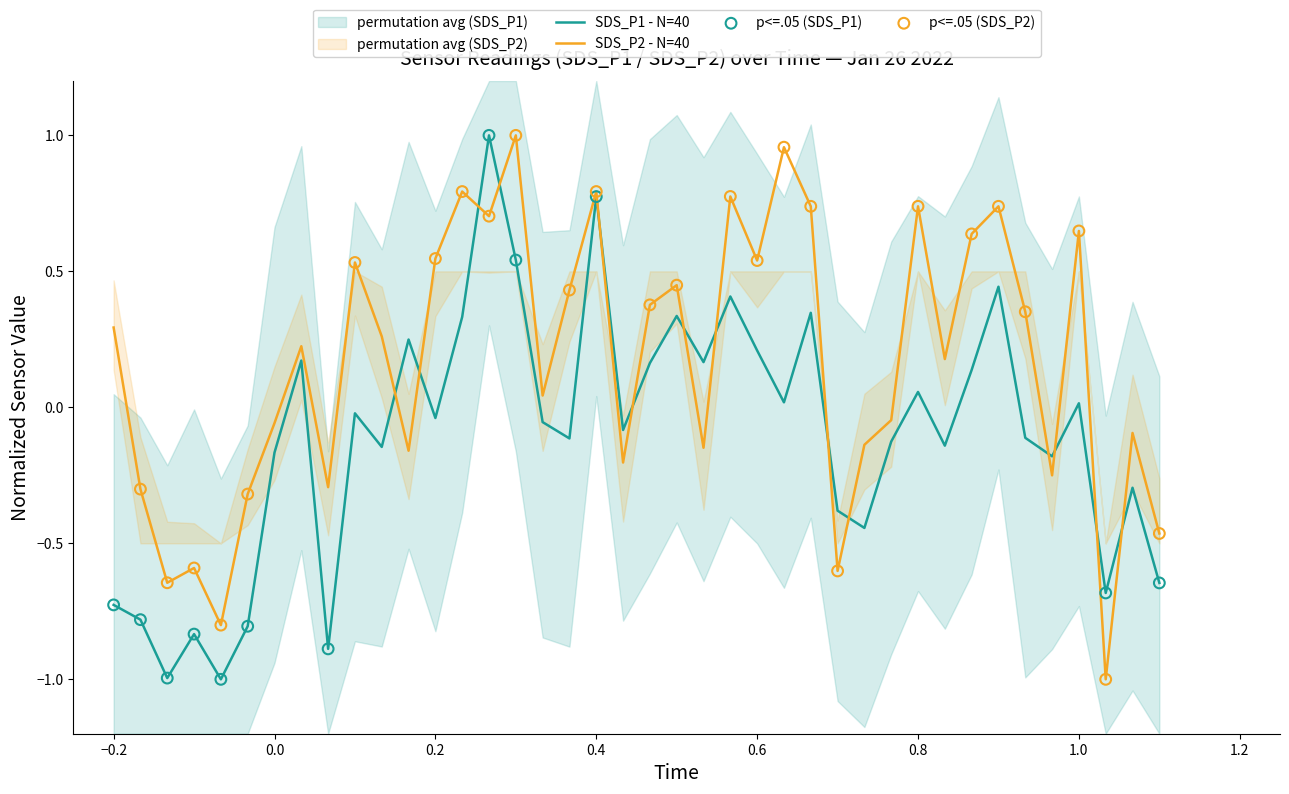

What are all the series names shown in the legend?

SDS_P1, SDS_P2